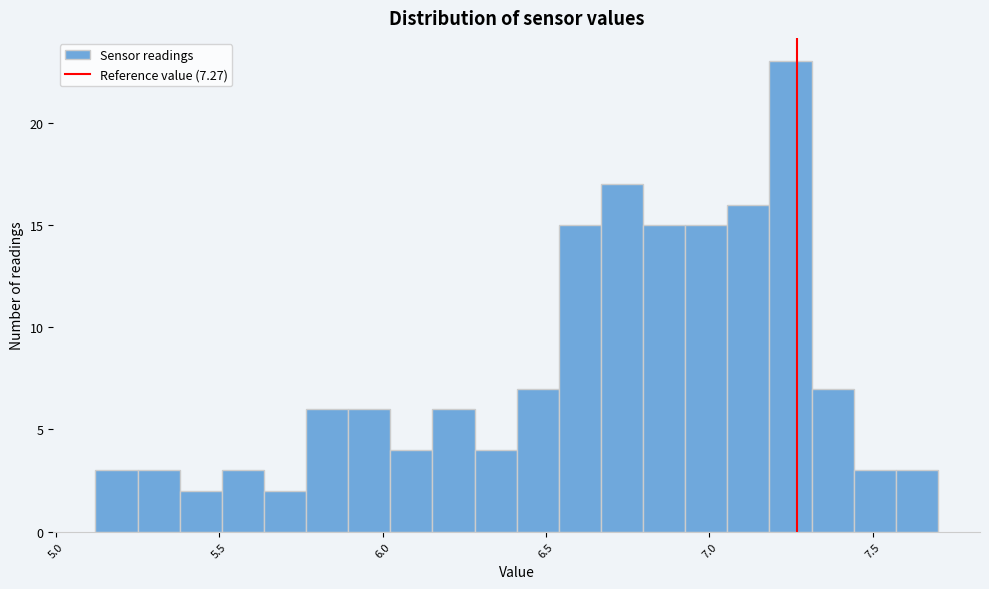

Read against the x-axis, roughly where is the centre of the tallest bar?

7.25